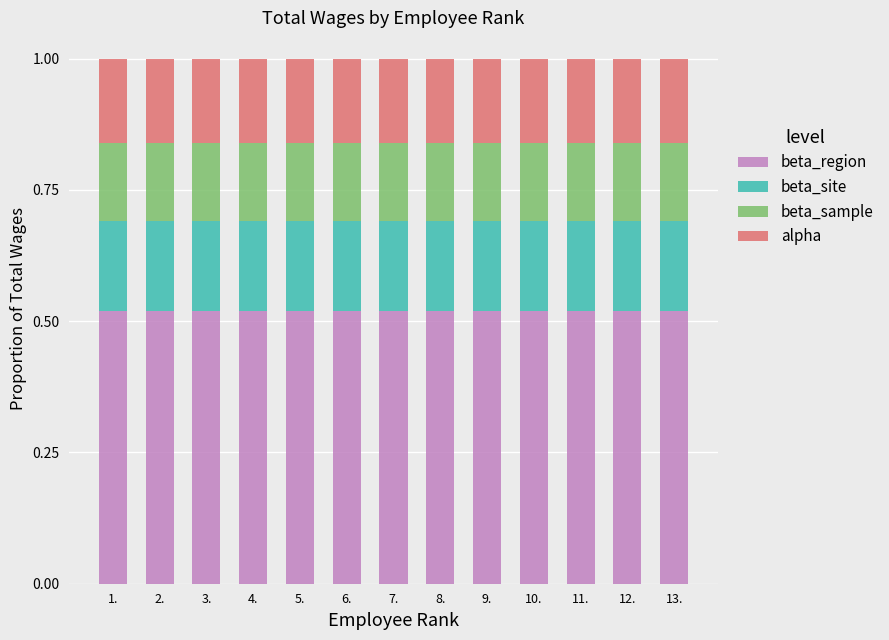

What is the total value across all series at 13.?

1.0